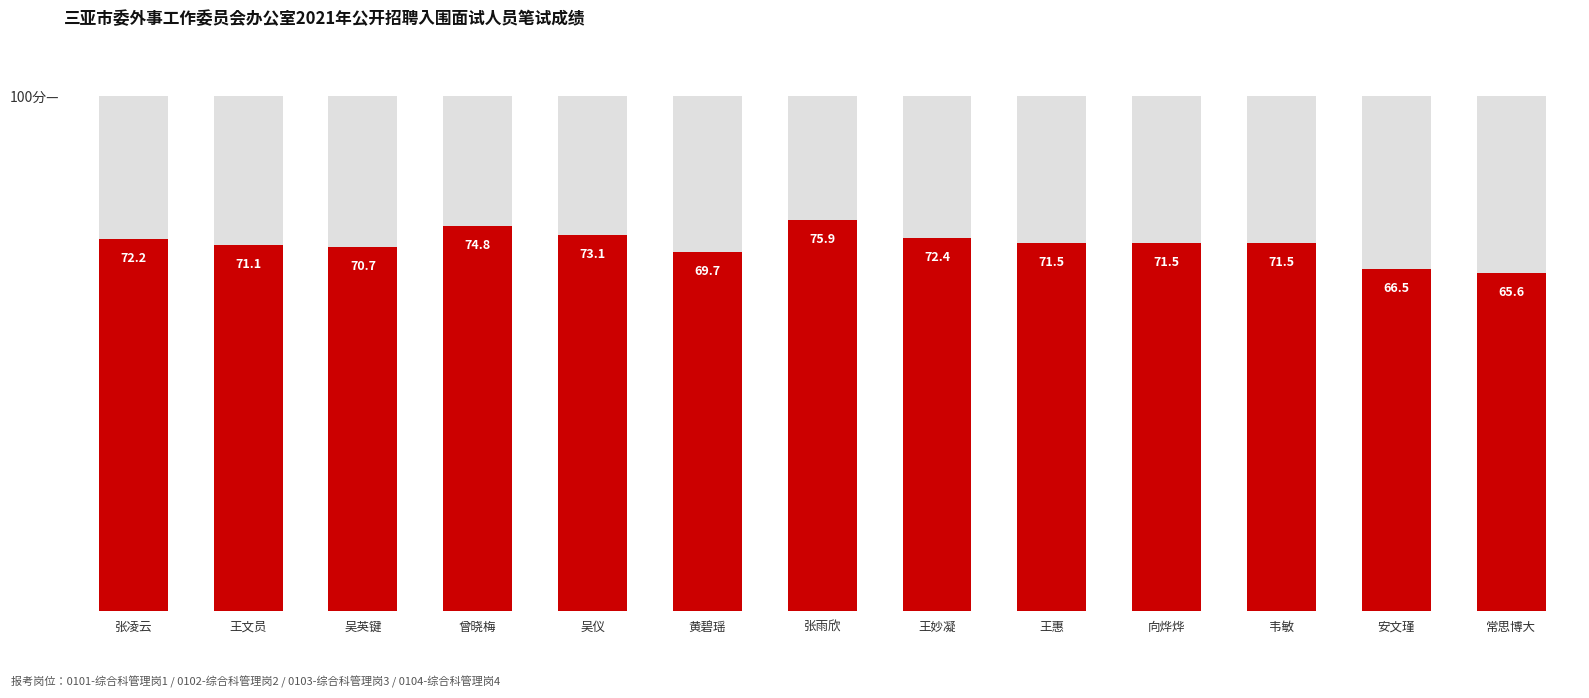

At which category does the chart reach its peak across all series?

张雨欣